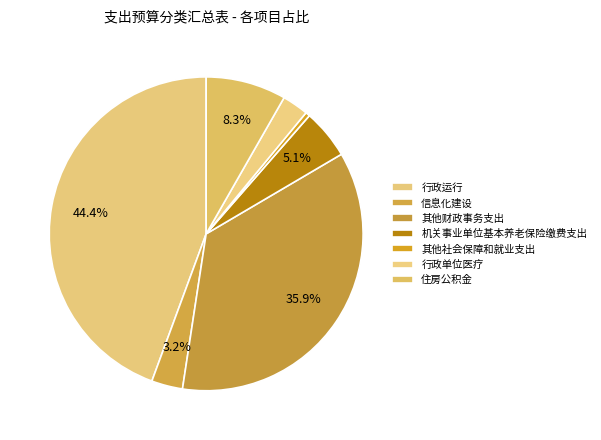

To the nearest percent, what percentage of the pie is 行政单位医疗?

3%